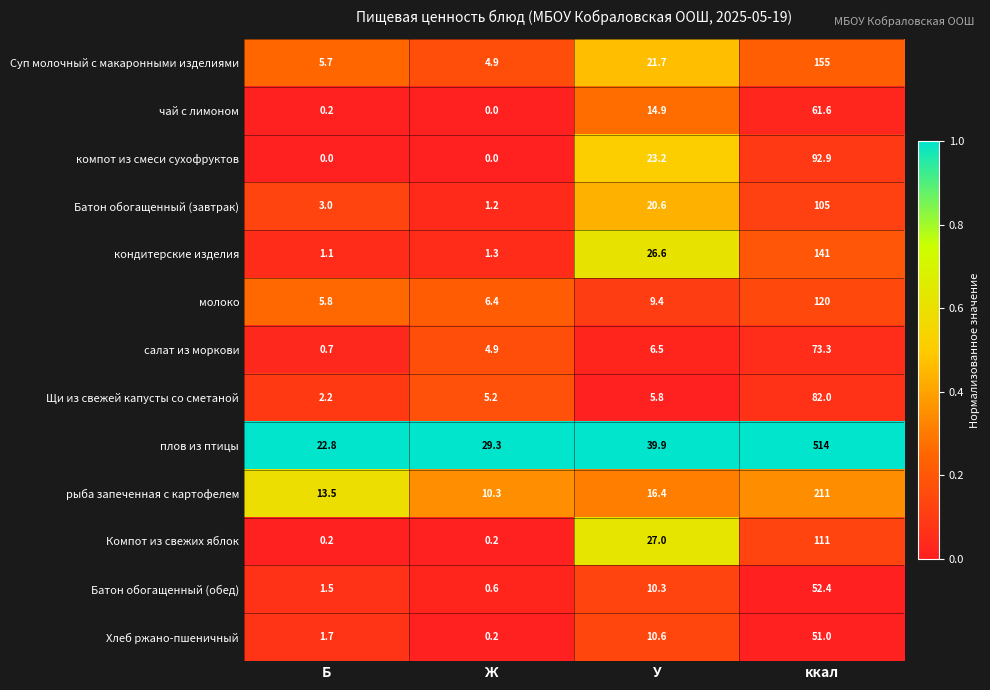

Rank the series at У from highest to lowest value.

плов из птицы, Компот из свежих яблок, кондитерские изделия, компот из смеси сухофруктов, Суп молочный с макаронными изделиями, Батон обогащенный (завтрак), рыба запеченная с картофелем, чай с лимоном, Хлеб ржано-пшеничный, Батон обогащенный (обед), молоко, салат из моркови, Щи из свежей капусты со сметаной